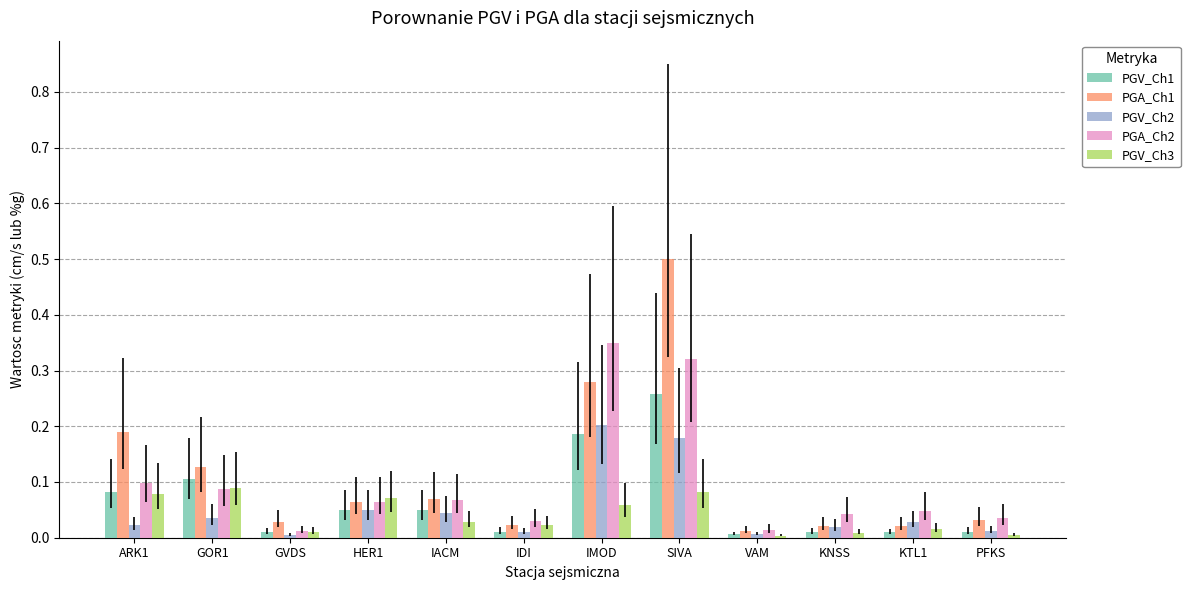

Which series has the largest range (max minus min)?

PGA_Ch1